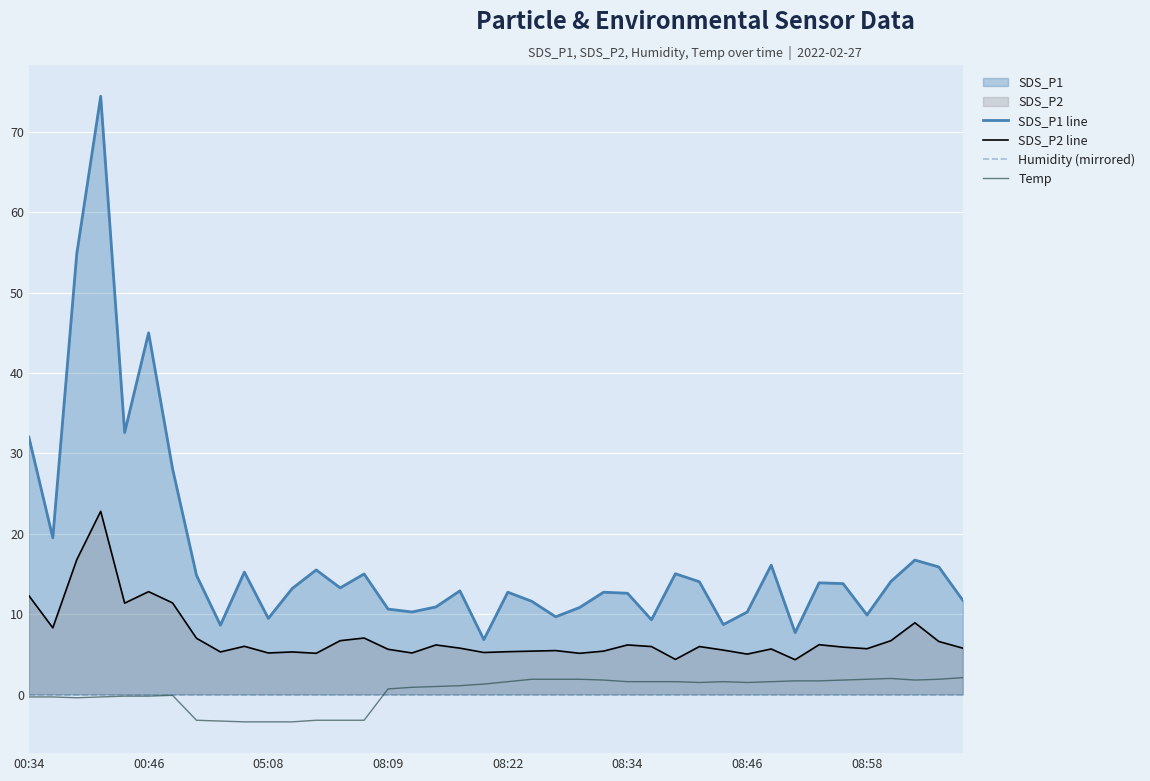

What is the lowest value of the Temp series?

-3.4